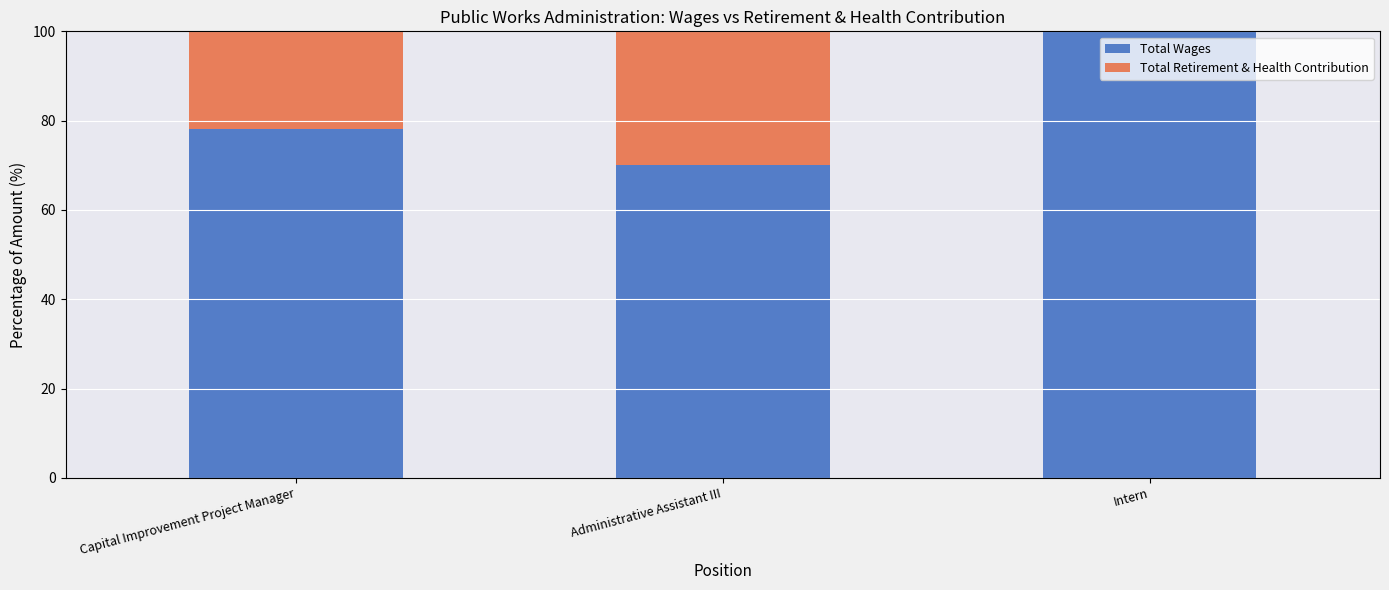

Are the bars grouped side by side (vs. stacked)?

No